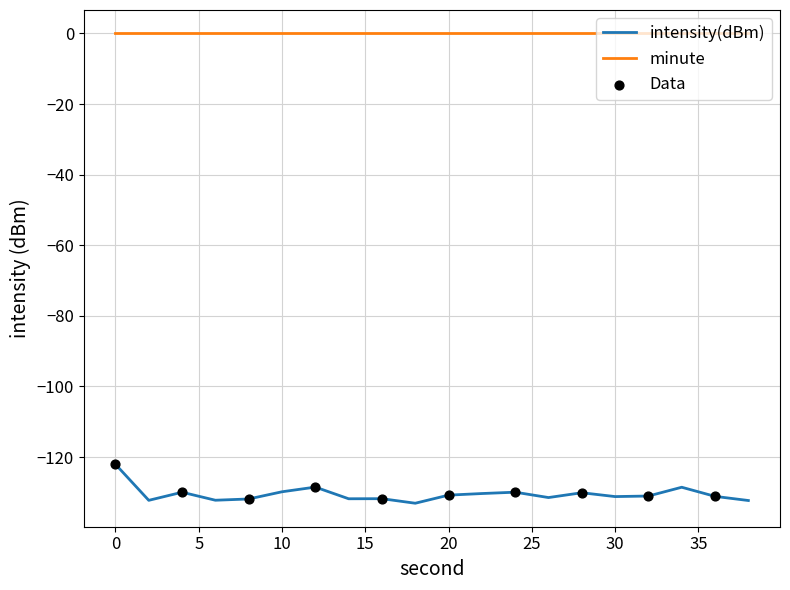

Which series has the largest range (max minus min)?

intensity(dBm)